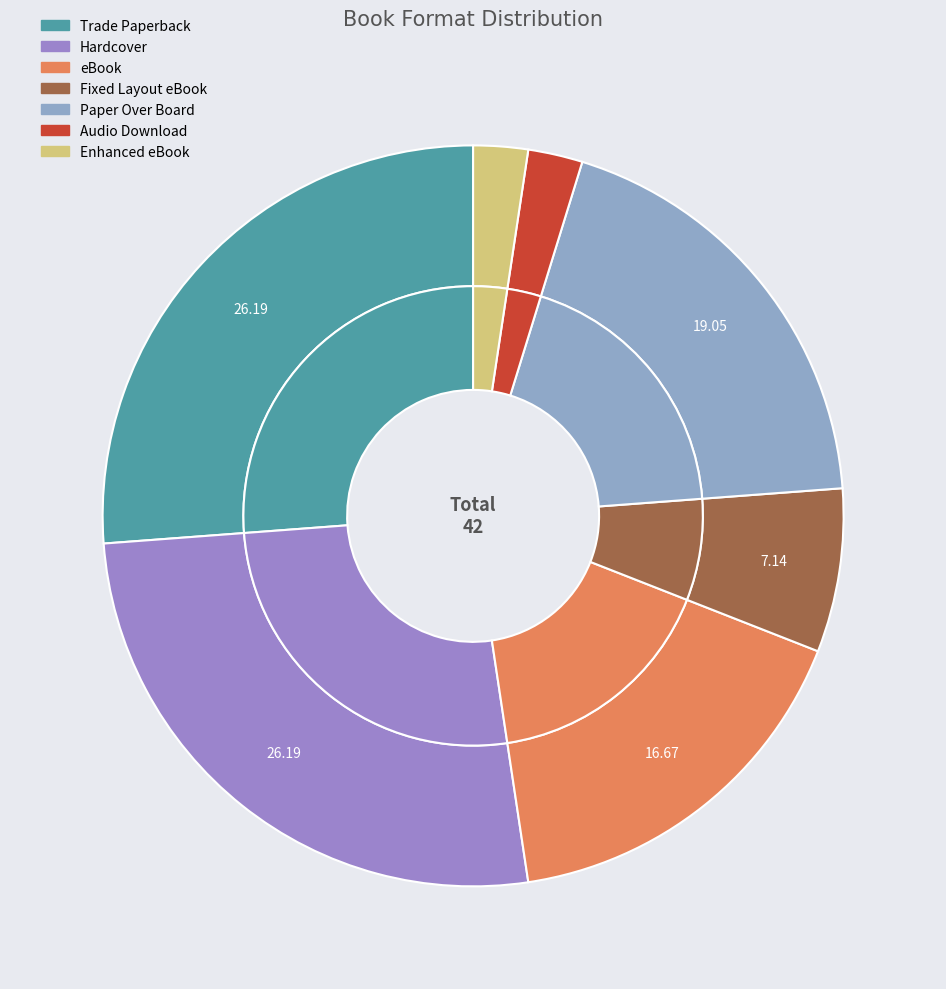

Is it true that Trade Paperback is 26% of the pie?

True